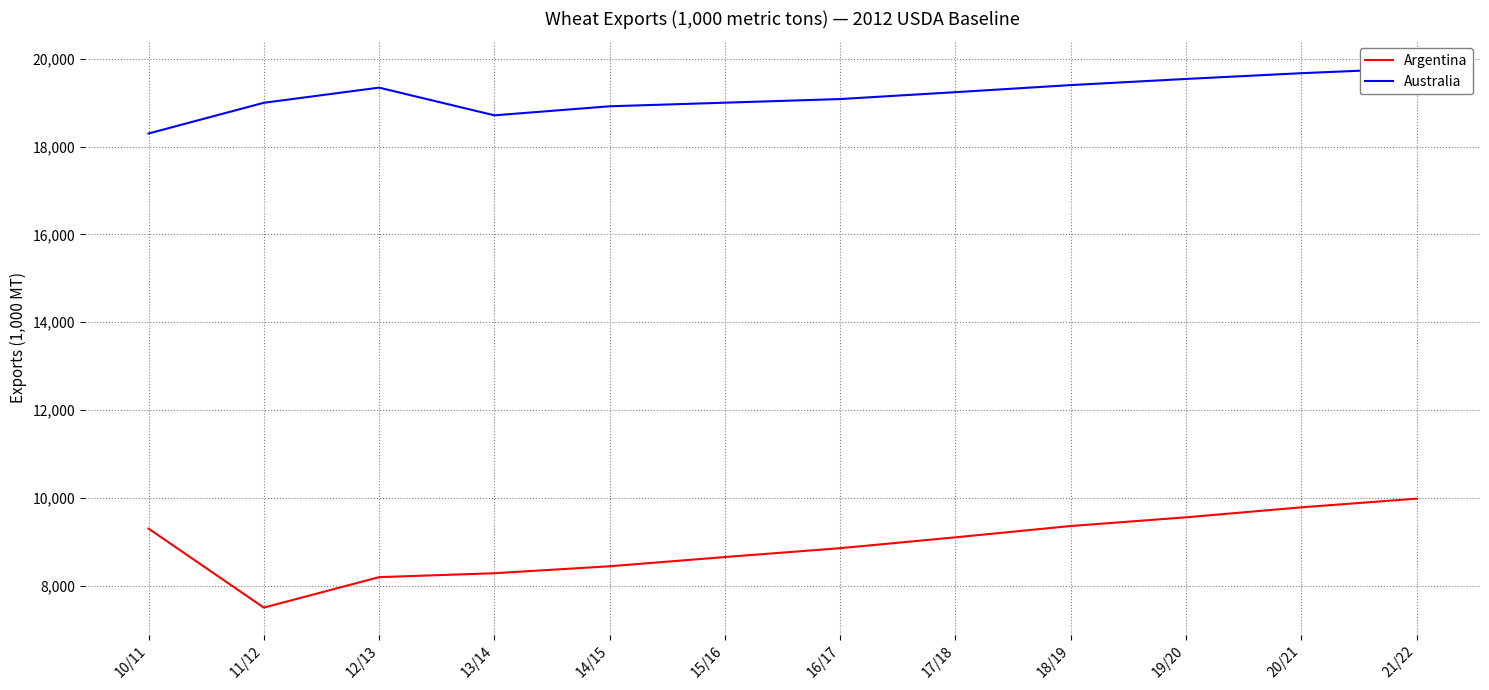

How many data points in Argentina are less than 9101?

6